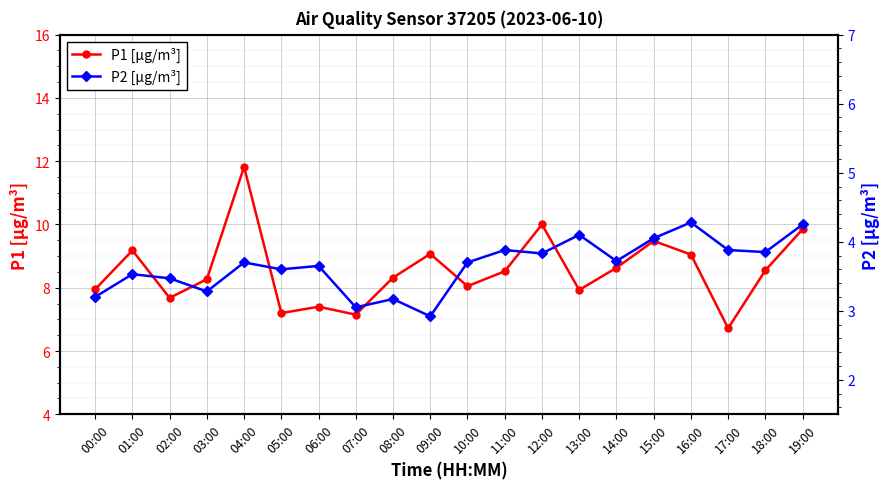

Which category has the lowest value across all series?

09:00